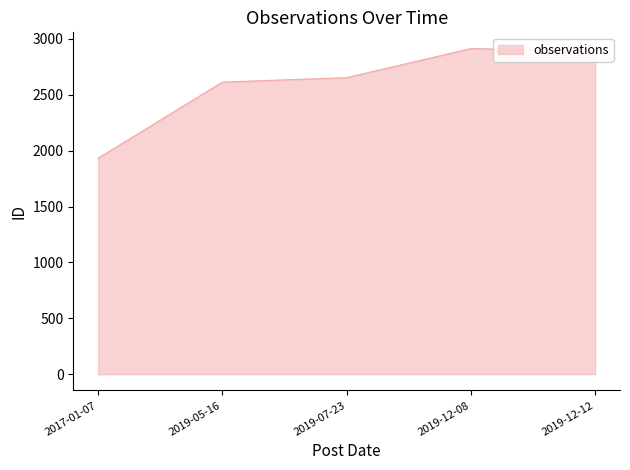

What is the maximum value shown in the chart?

2912.7